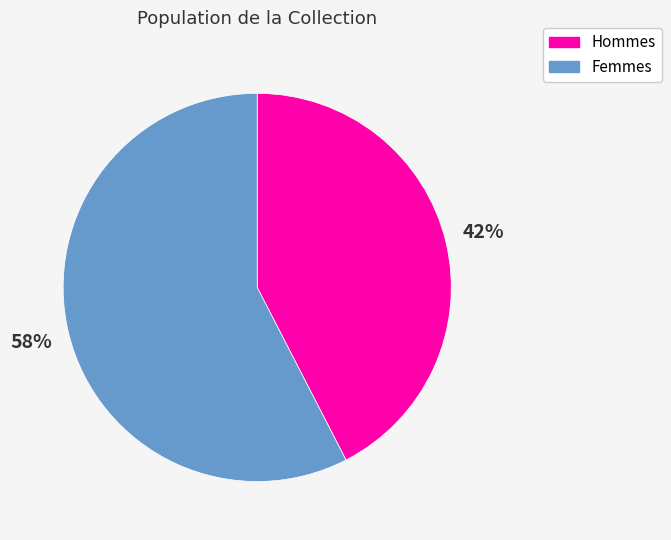

Is there a majority slice in this chart?

Yes